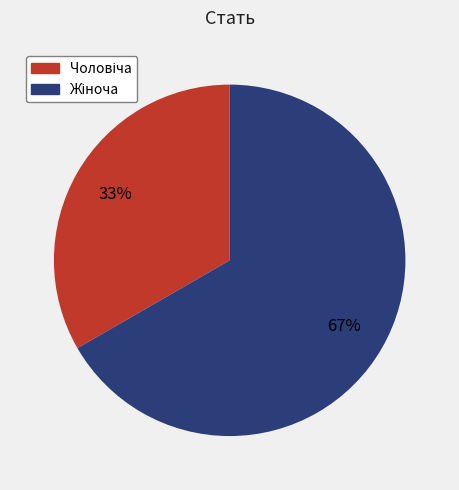

To the nearest percent, what is the average slice percentage?

50%